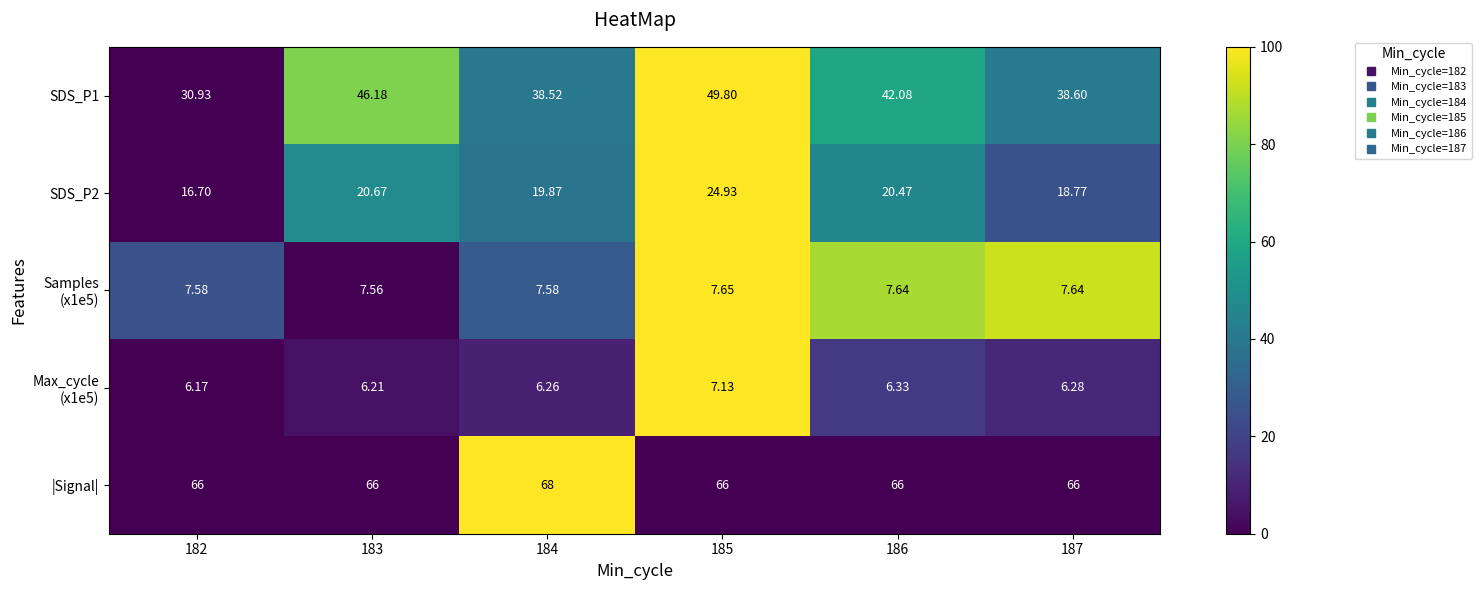

Which series changed the most between 184 and 187?

|Signal|